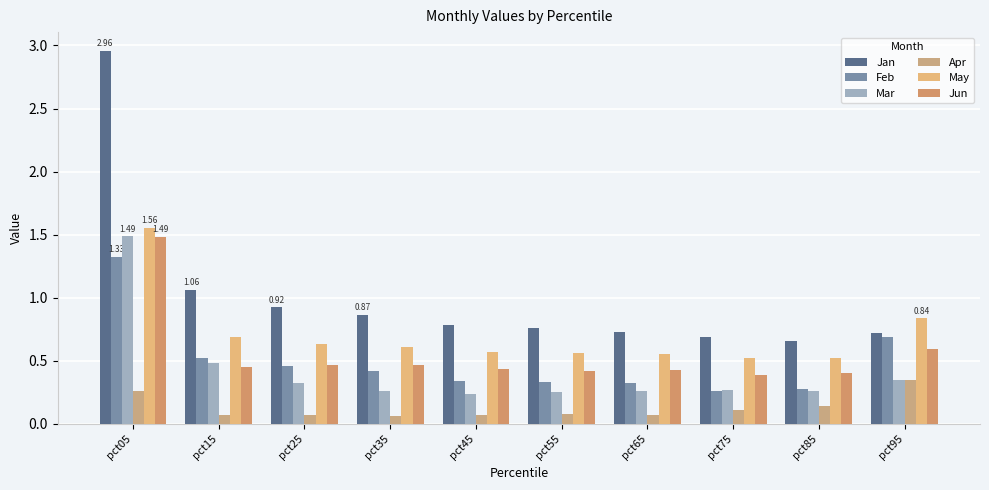

Reading left to right, extract all data points from this chart.

Jan: pct05=3.0	pct15=1.1	pct25=0.9	pct35=0.9	pct45=0.8	pct55=0.8	pct65=0.7	pct75=0.7	pct85=0.7	pct95=0.7
Feb: pct05=1.3	pct15=0.5	pct25=0.5	pct35=0.4	pct45=0.3	pct55=0.3	pct65=0.3	pct75=0.3	pct85=0.3	pct95=0.7
Mar: pct05=1.5	pct15=0.5	pct25=0.3	pct35=0.3	pct45=0.2	pct55=0.3	pct65=0.3	pct75=0.3	pct85=0.3	pct95=0.4
Apr: pct05=0.3	pct15=0.1	pct25=0.1	pct35=0.1	pct45=0.1	pct55=0.1	pct65=0.1	pct75=0.1	pct85=0.1	pct95=0.4
May: pct05=1.6	pct15=0.7	pct25=0.6	pct35=0.6	pct45=0.6	pct55=0.6	pct65=0.6	pct75=0.5	pct85=0.5	pct95=0.8
Jun: pct05=1.5	pct15=0.5	pct25=0.5	pct35=0.5	pct45=0.4	pct55=0.4	pct65=0.4	pct75=0.4	pct85=0.4	pct95=0.6